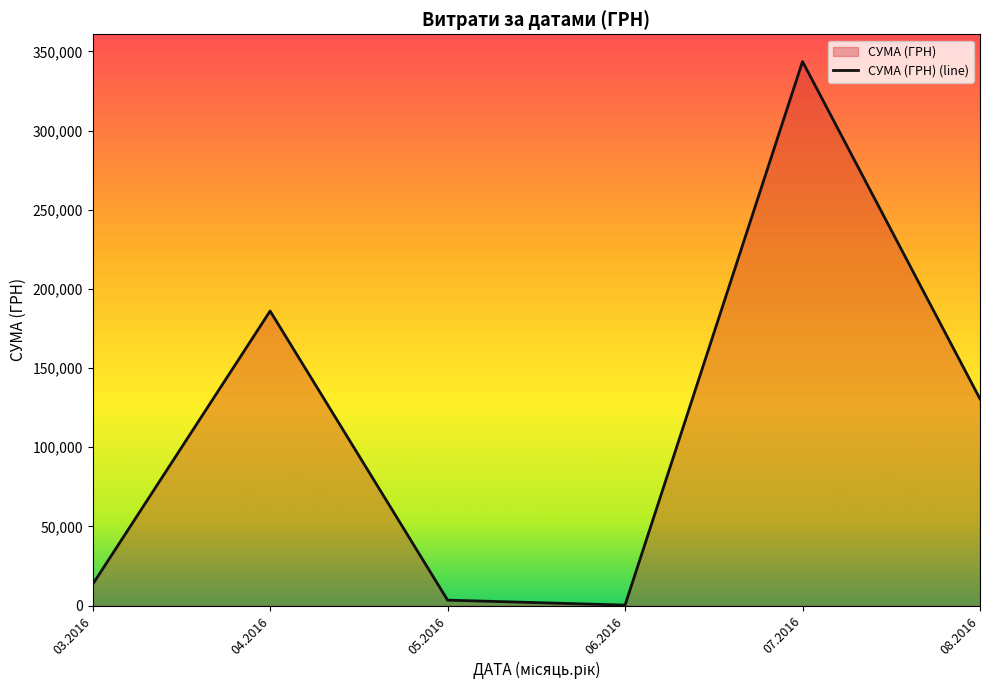

Between 22.07.2016 and 09.06.2016, which is larger?

22.07.2016